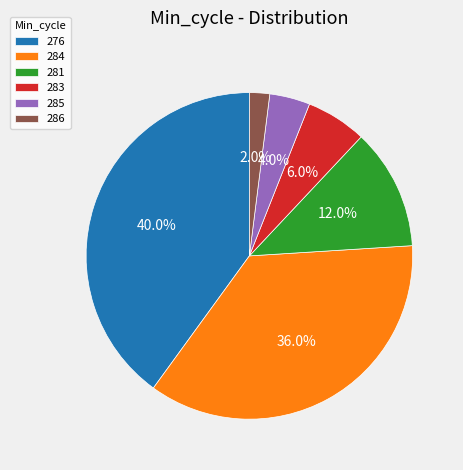

Combined, what portion of the pie is 285 and 276?

44.0%